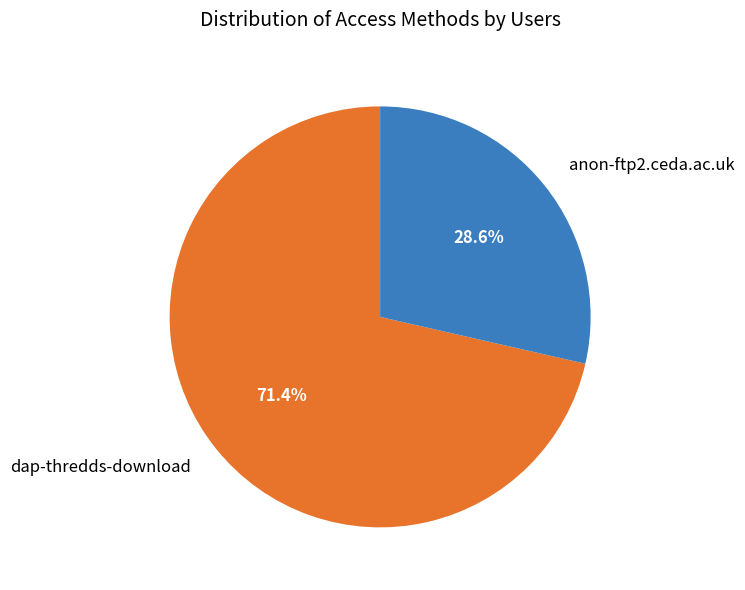

To the nearest percent, what percentage of the pie is anon-ftp2.ceda.ac.uk?

29%